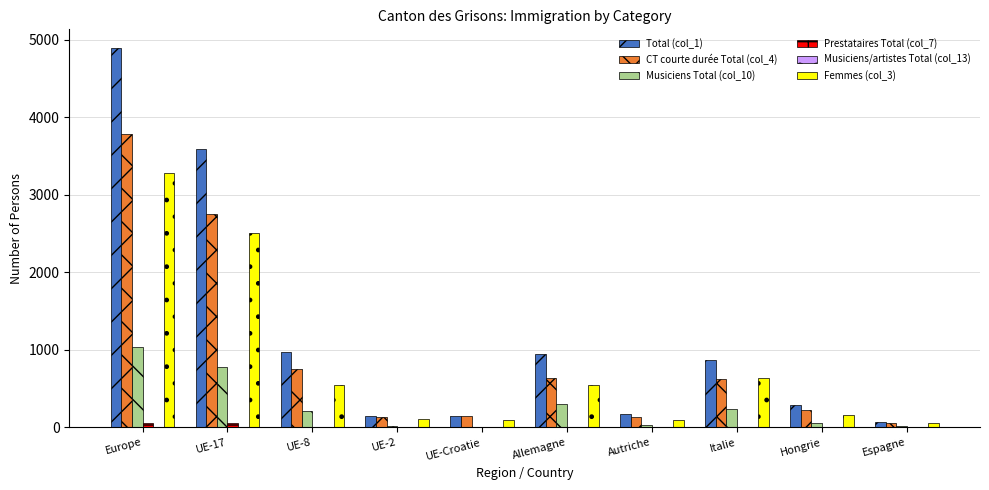

True or false: Musiciens Total (col_10) has a value of 1652 at Europe.

False